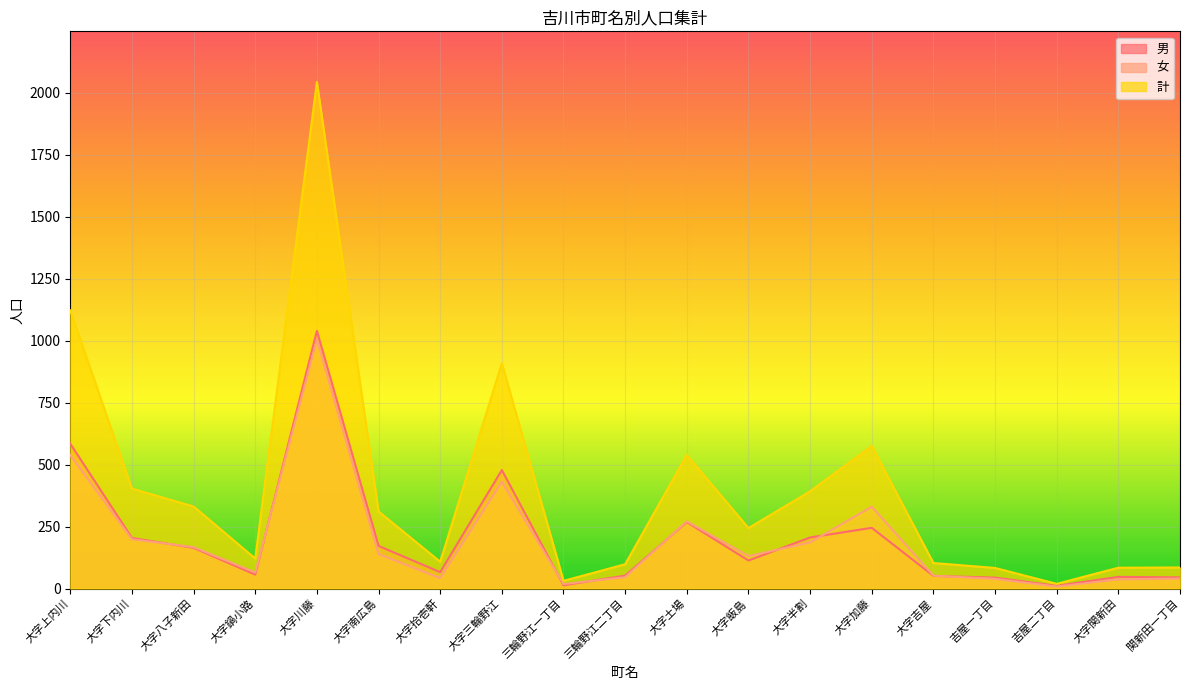

Does the chart display data point markers on the line(s)?

No